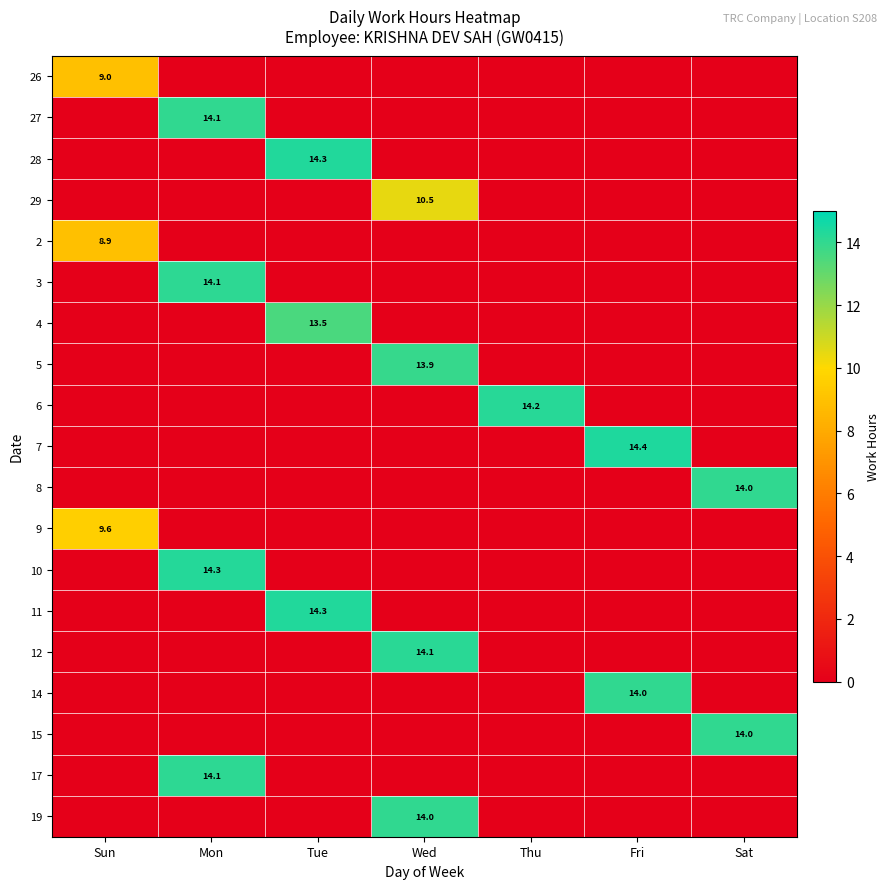

At which label does 11 reach its minimum?

Sun